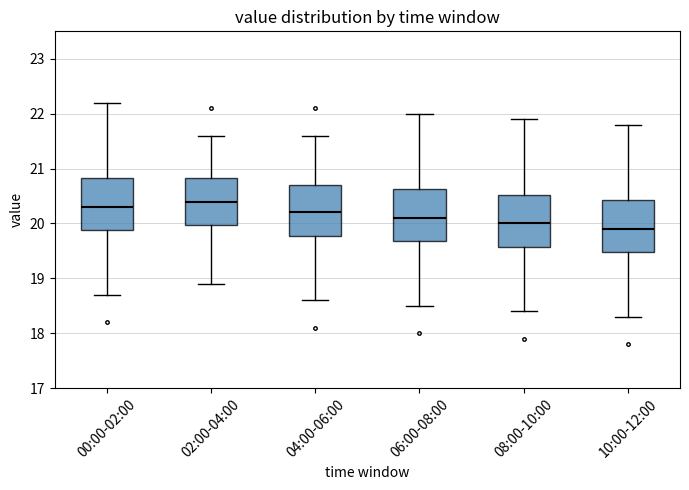

Where is the lower edge of the box for 02:00-04:00 on the y-axis? The values are not printed on the chart, so give them approximately, as read against the axis.

20.0